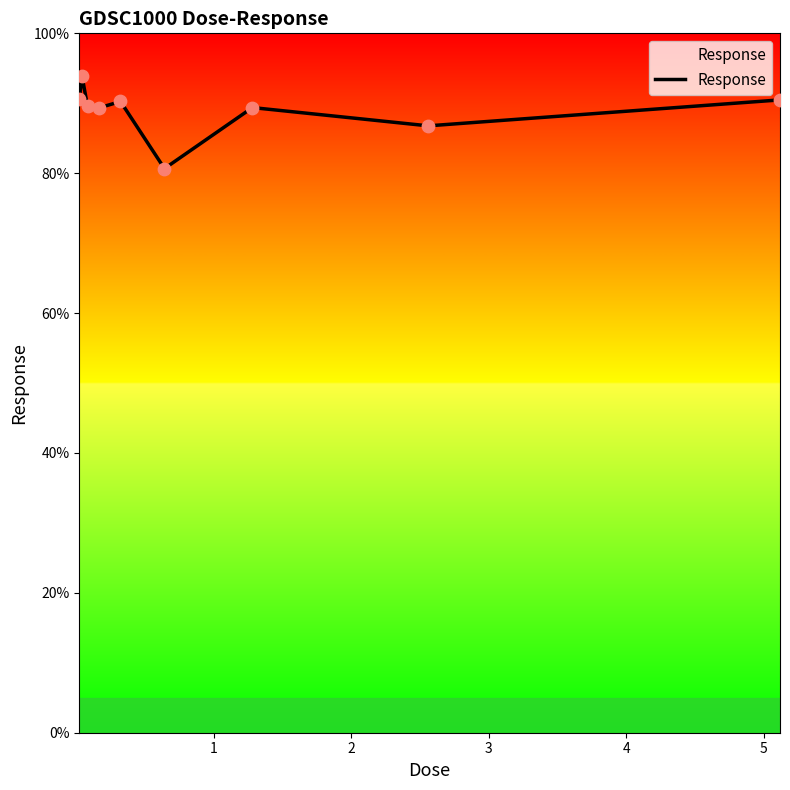

What is the difference between the maximum and minimum values?

13.2